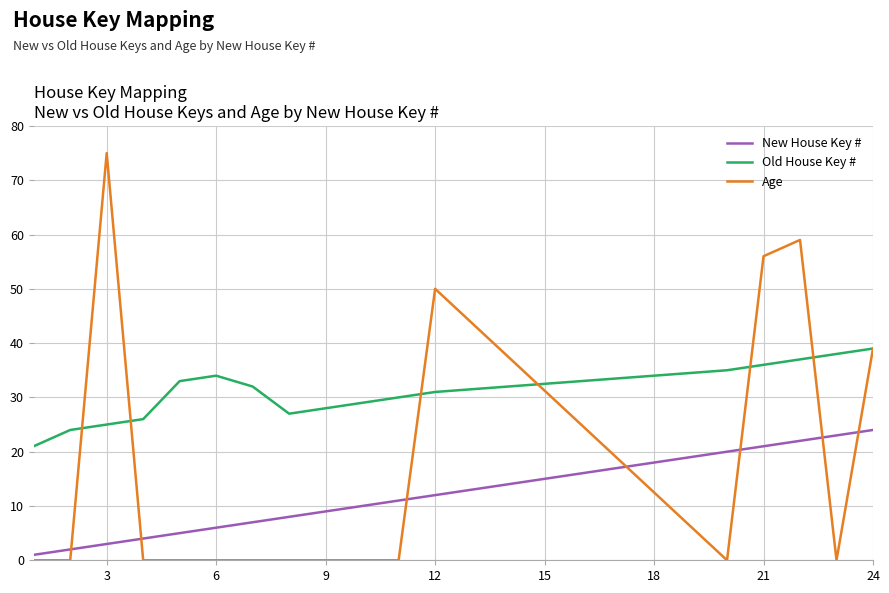

Which series has the largest total across all categories?

Old House Key #